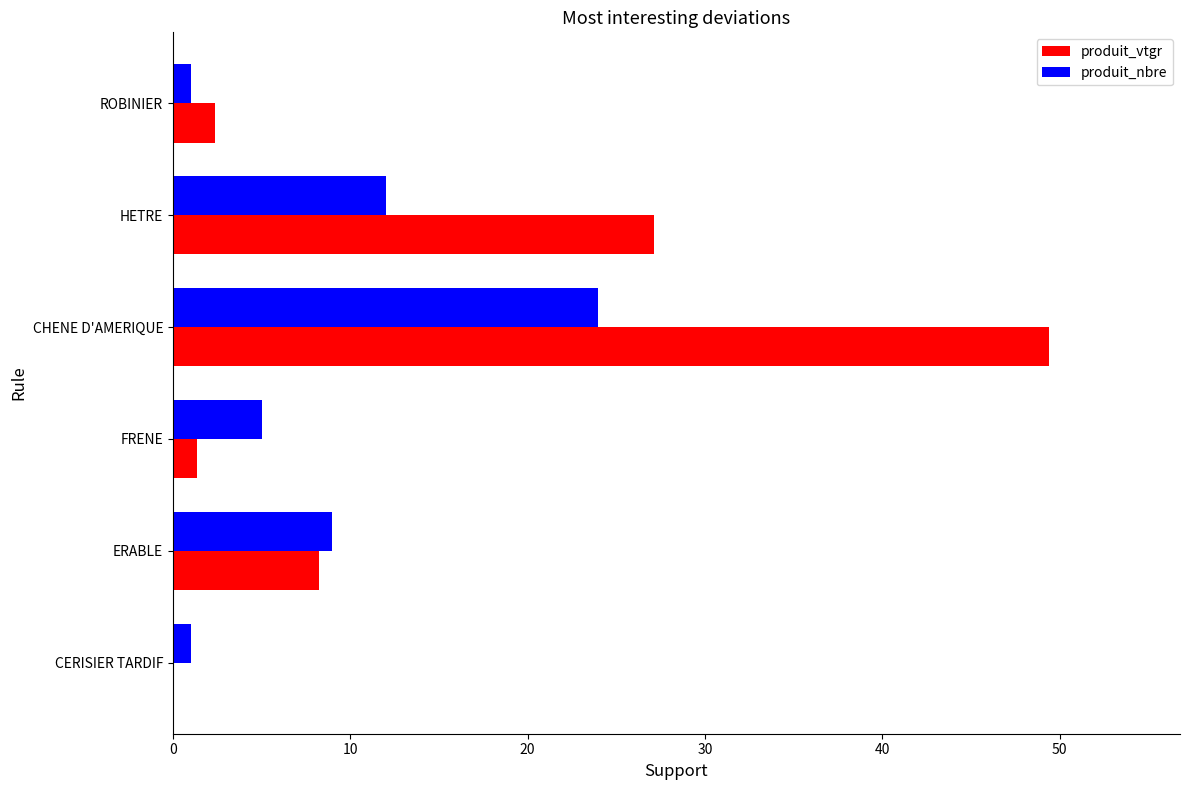

What is the total value across all series at CHENE D'AMERIQUE?

73.4